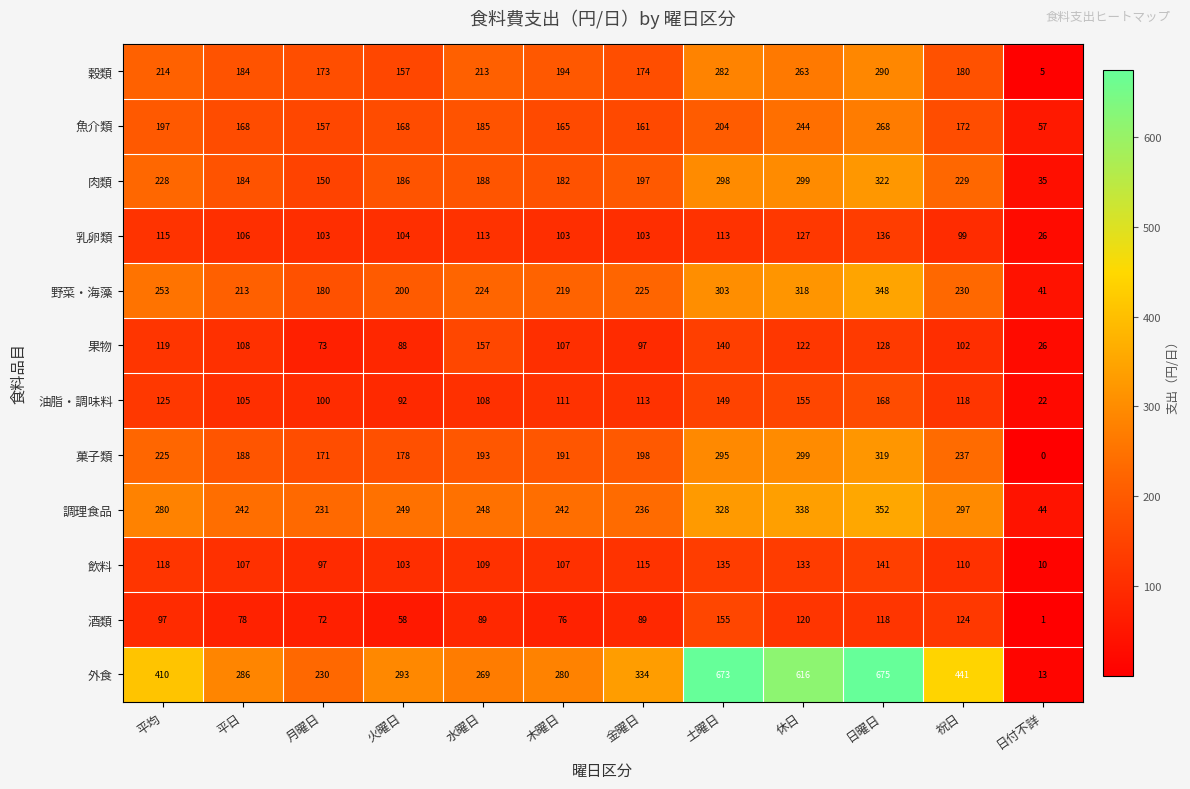

The value of 油脂・調味料 at 平均 is 212. True or false?

False